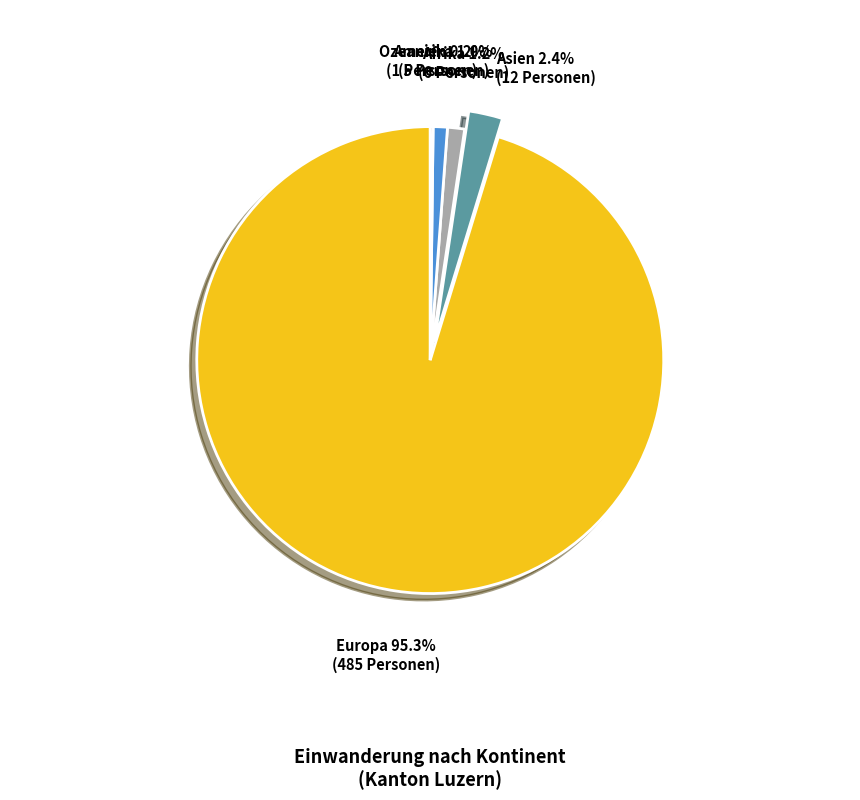

Does any single category account for the majority?

Yes